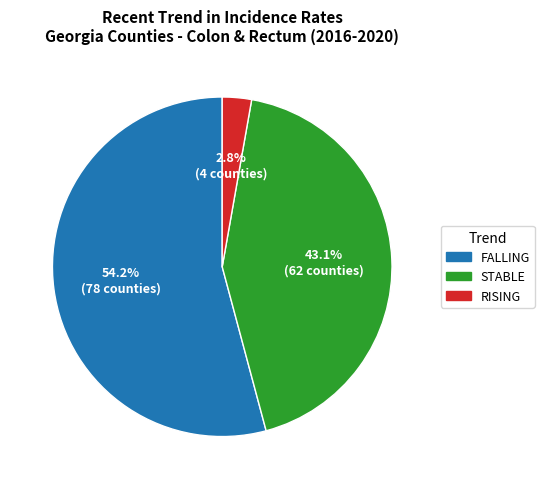

Which category has the smallest portion of the pie?

RISING